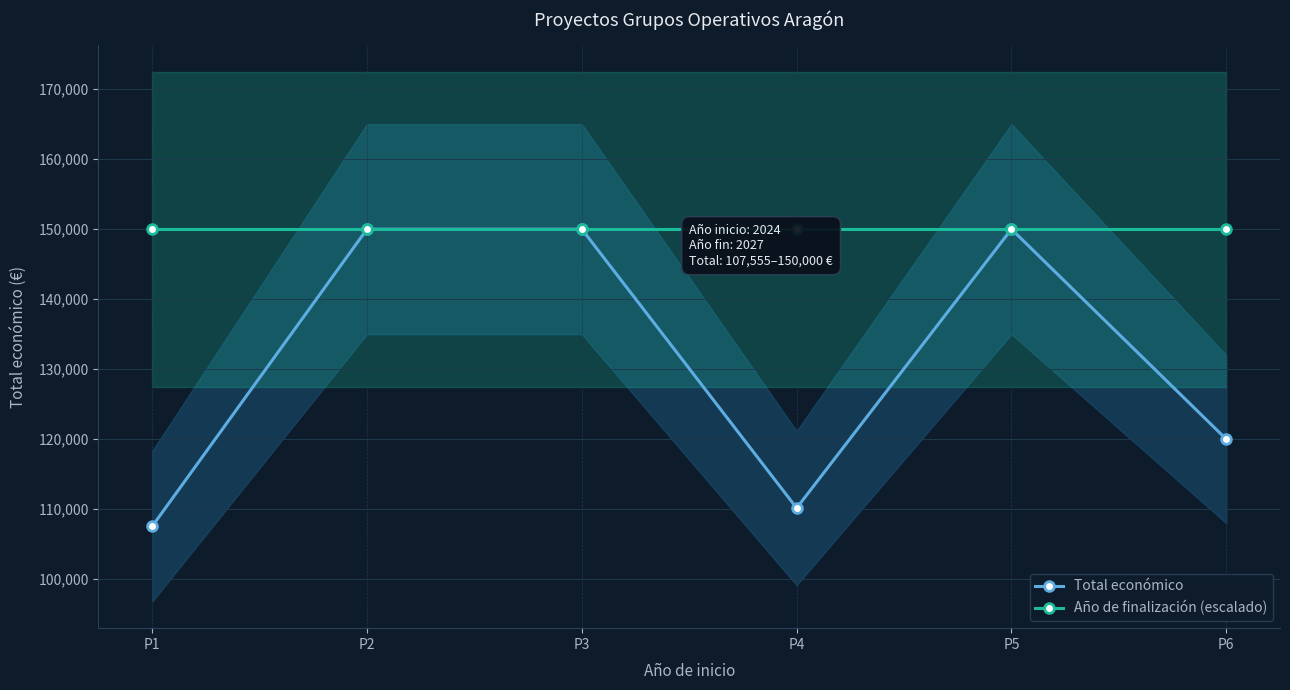

The value of Total económico at P2 is 150000. True or false?

True